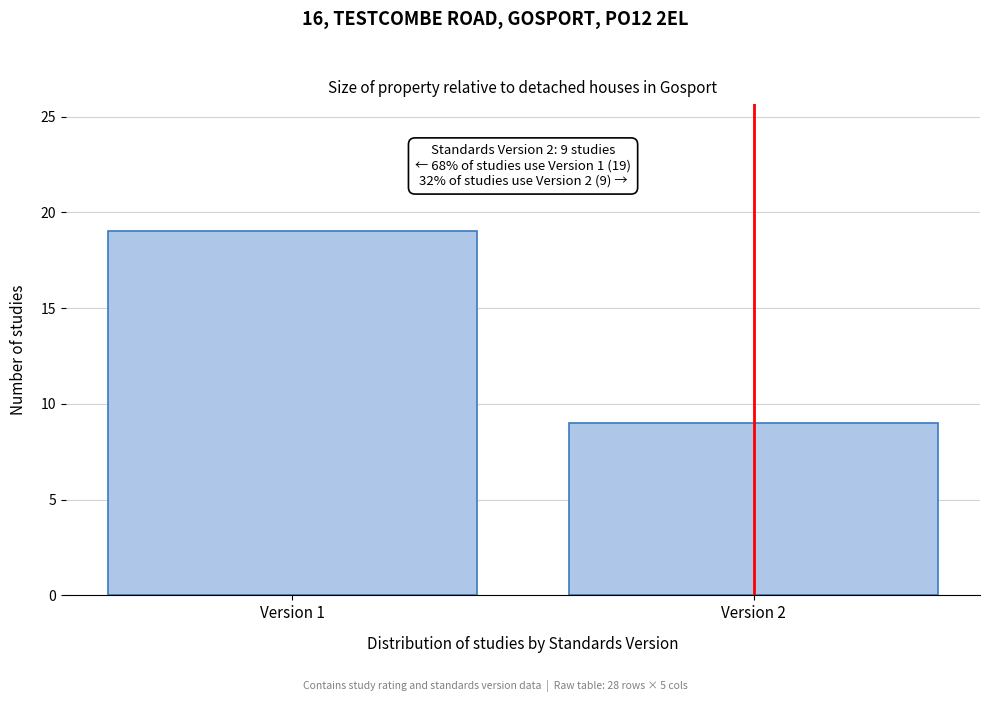

Reading right to left, transcribe all the data shown in this chart.

Version 2=9	Version 1=19